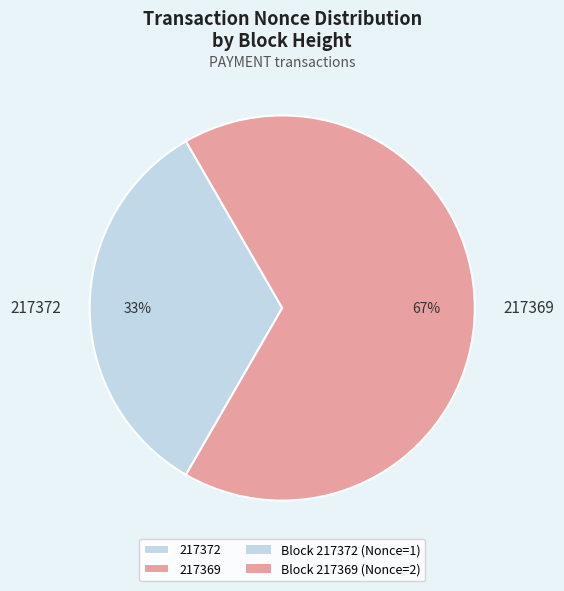

What percentage is the 217369 slice, to the nearest percent?

67%